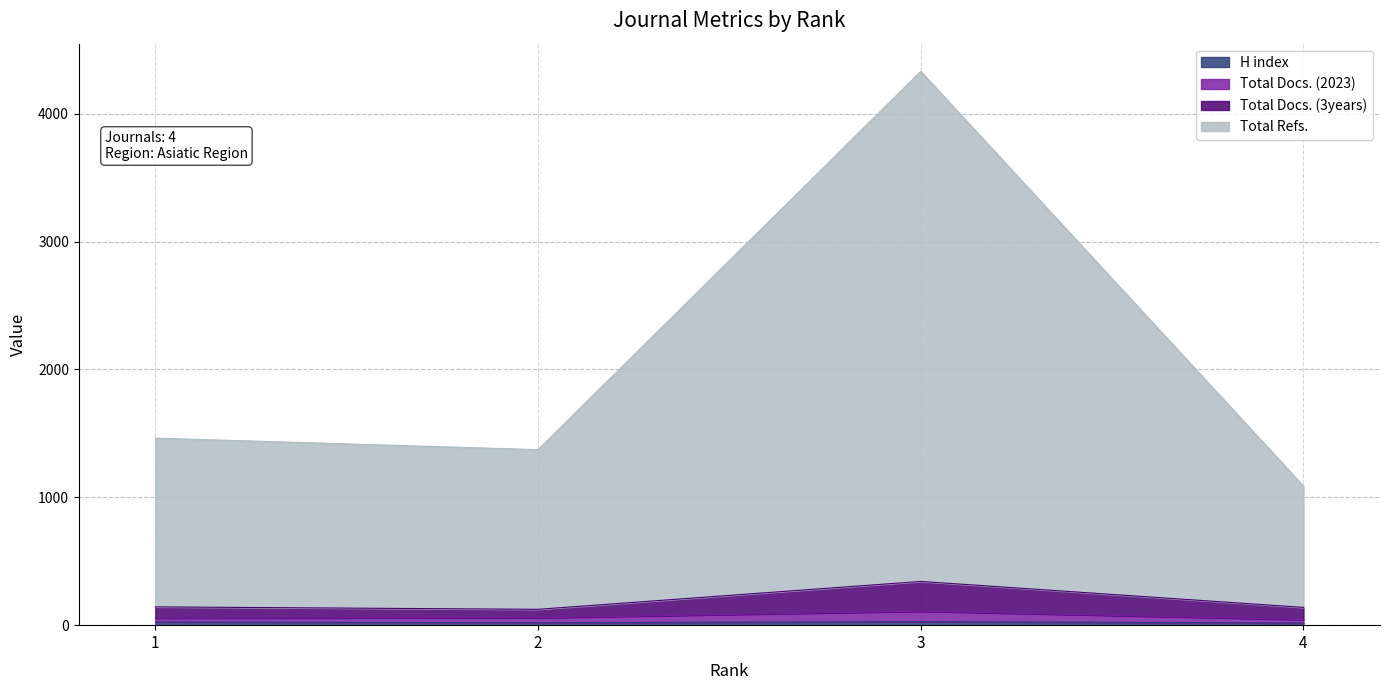

What is the spread (max minus min) of values at 1?

1438